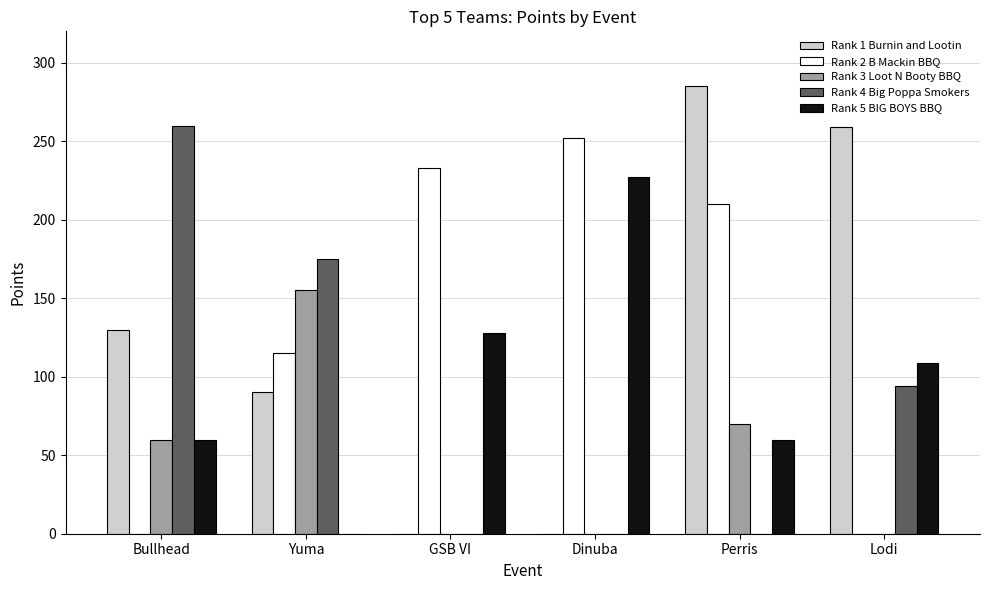

What is the maximum value shown in the chart?

285